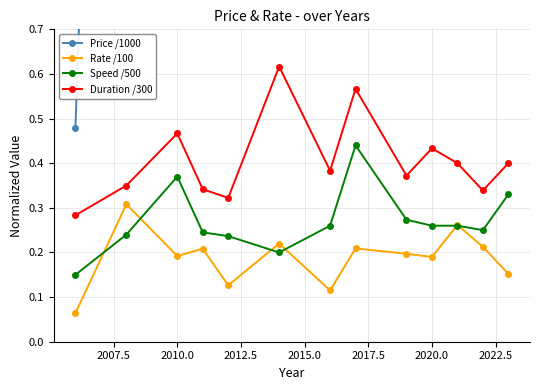

The value of Speed /500 at 2010.0 is 0.2. True or false?

False